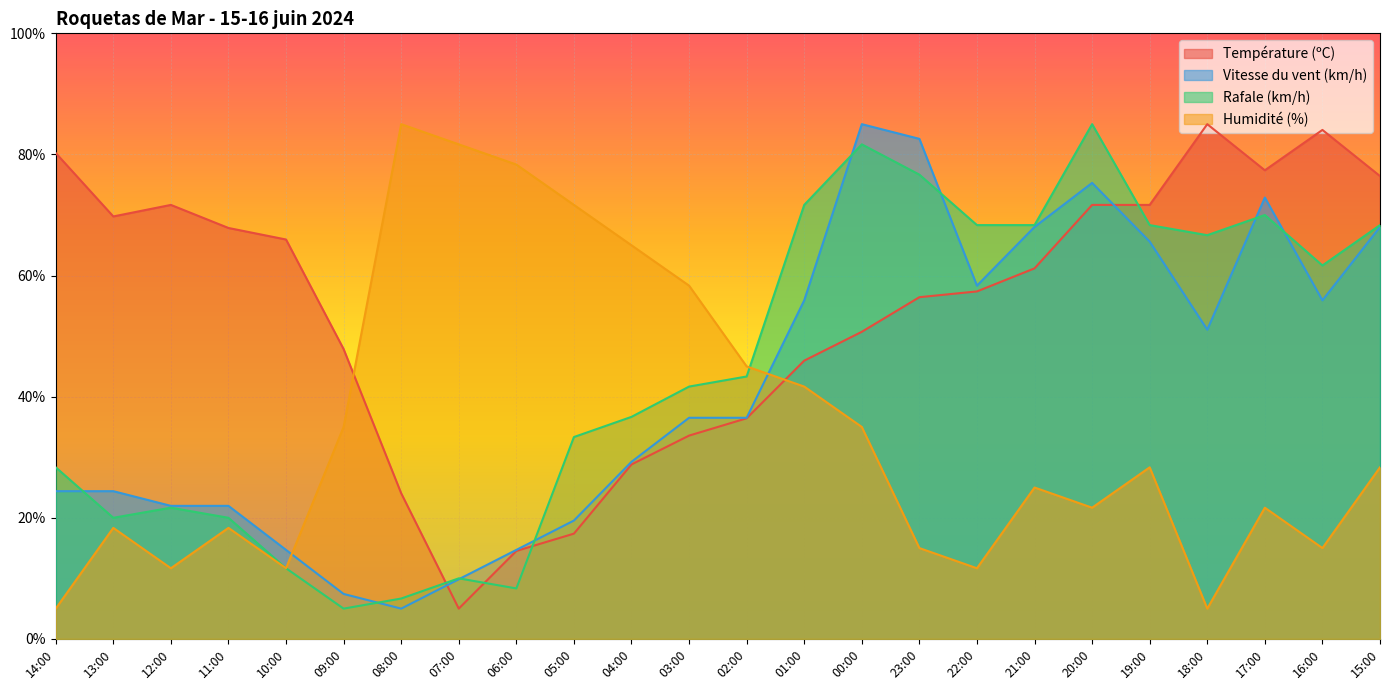

Which label corresponds to the largest value in the chart?

18:00